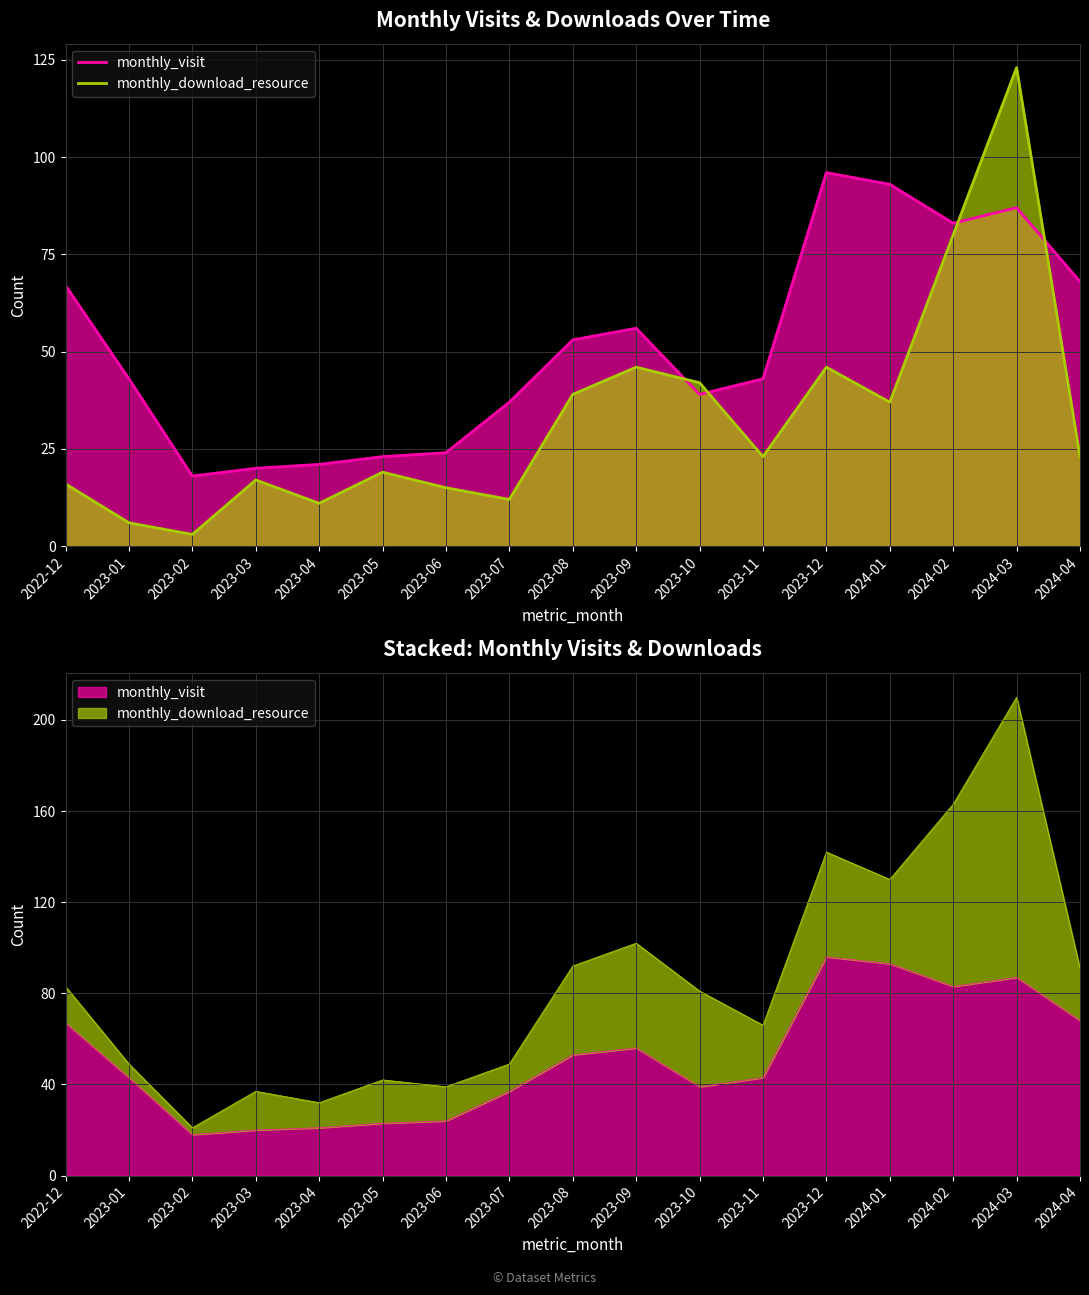

How many intersections are there between monthly_visit and monthly_download_resource?

4